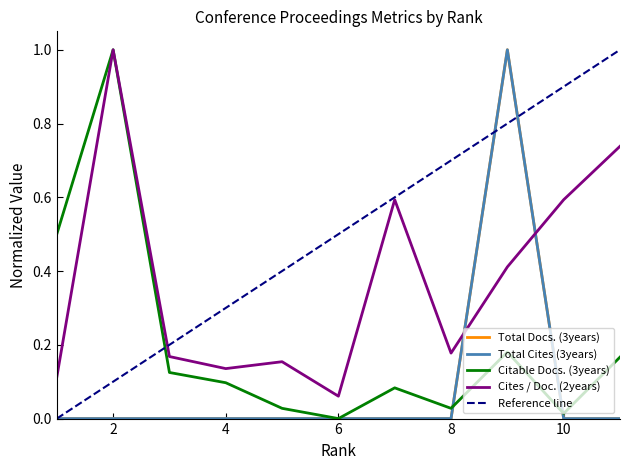

Reading left to right, list all the values displayed in this chart.

Total Docs. (3years): 1=0.0	2=0.0	3=0.0	4=0.0	5=0.0	6=0.0	7=0.0	8=0.0	9=1.0	10=0.0	11=0.0
Total Cites (3years): 1=0.0	2=0.0	3=0.0	4=0.0	5=0.0	6=0.0	7=0.0	8=0.0	9=1.0	10=0.0	11=0.0
Citable Docs. (3years): 1=0.5	2=1.0	3=0.1	4=0.1	5=0.0	6=0.0	7=0.1	8=0.0	9=0.2	10=0.0	11=0.2
Cites / Doc. (2years): 1=0.1	2=1.0	3=0.2	4=0.1	5=0.2	6=0.1	7=0.6	8=0.2	9=0.4	10=0.6	11=0.7